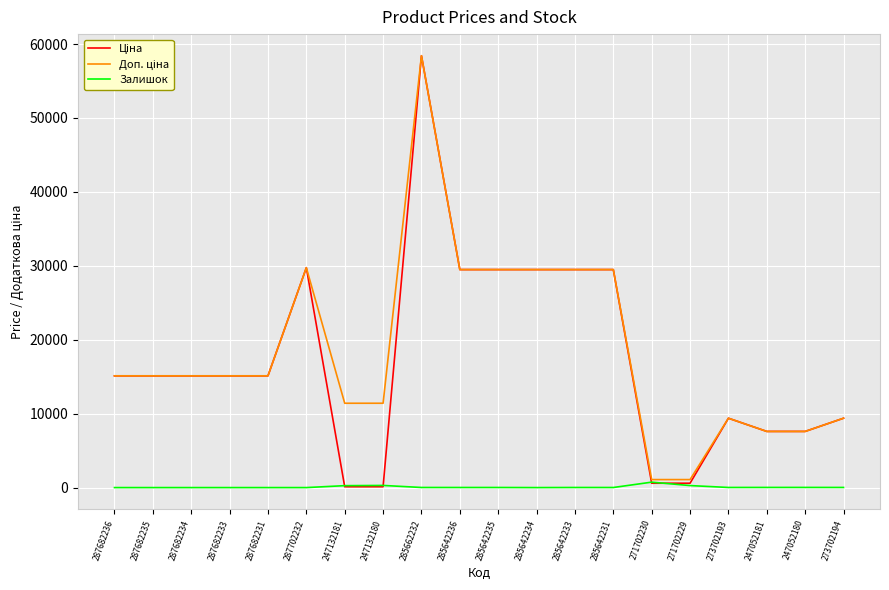

What is the difference between the highest and lowest values at 285642233?

29478.5